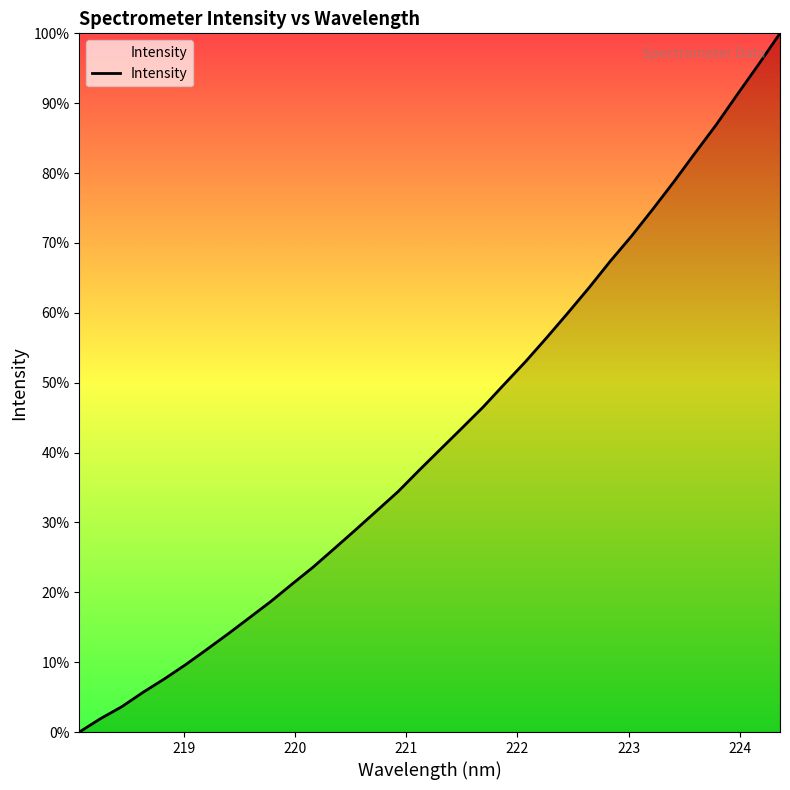

What is the maximum value shown in the chart?

100.0